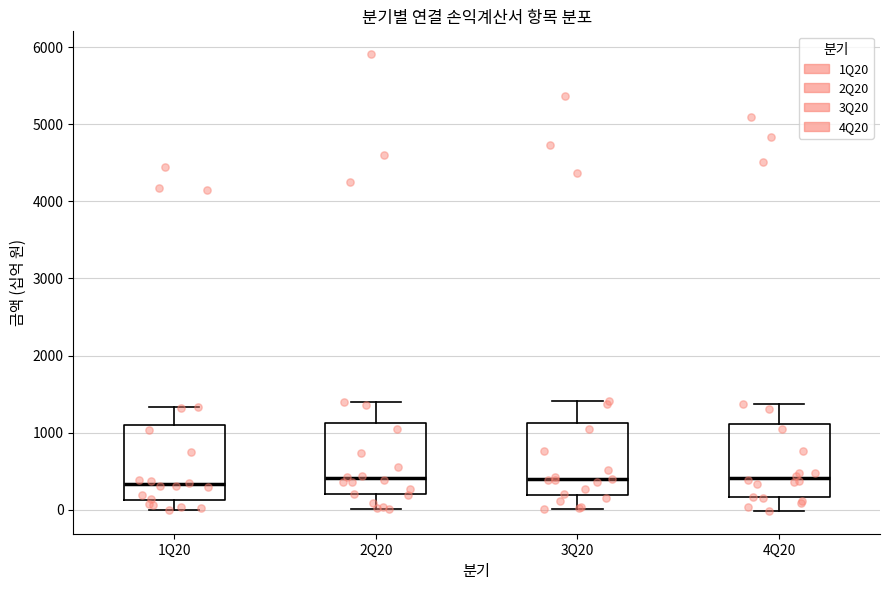

Reading left to right, read every box against the y-axis: the position of its median line, the range the box covers, and the ends of its whiskers. The values are not printed on the chart, so give them approximately, as read against the axis.

1Q20: median 300, box 100 to 1100, whiskers 0 to 1300
2Q20: median 400, box 200 to 1100, whiskers 0 to 1400
3Q20: median 400, box 200 to 1100, whiskers 0 to 1400
4Q20: median 400, box 200 to 1100, whiskers 0 to 1400